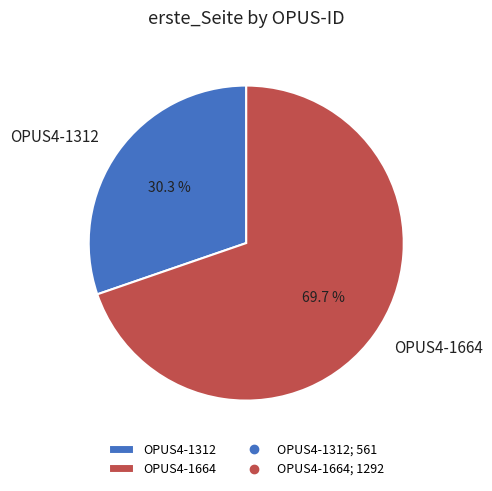

Is there any slice that represents more than half of the pie?

Yes